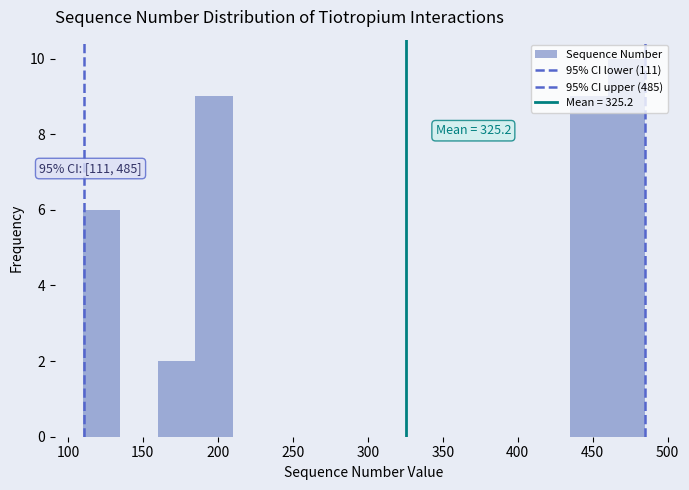

Over which range of the x-axis is the bar tallest?

460 to 485